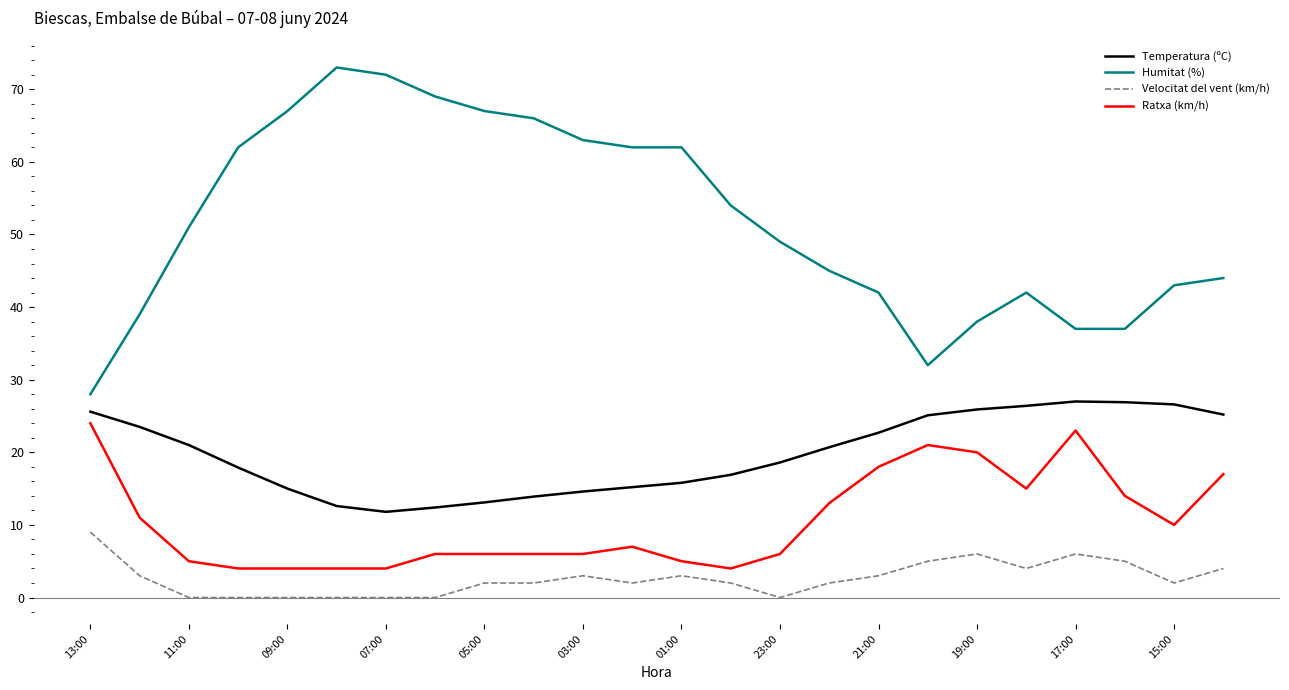

Which series has the largest total across all categories?

Humitat (%)